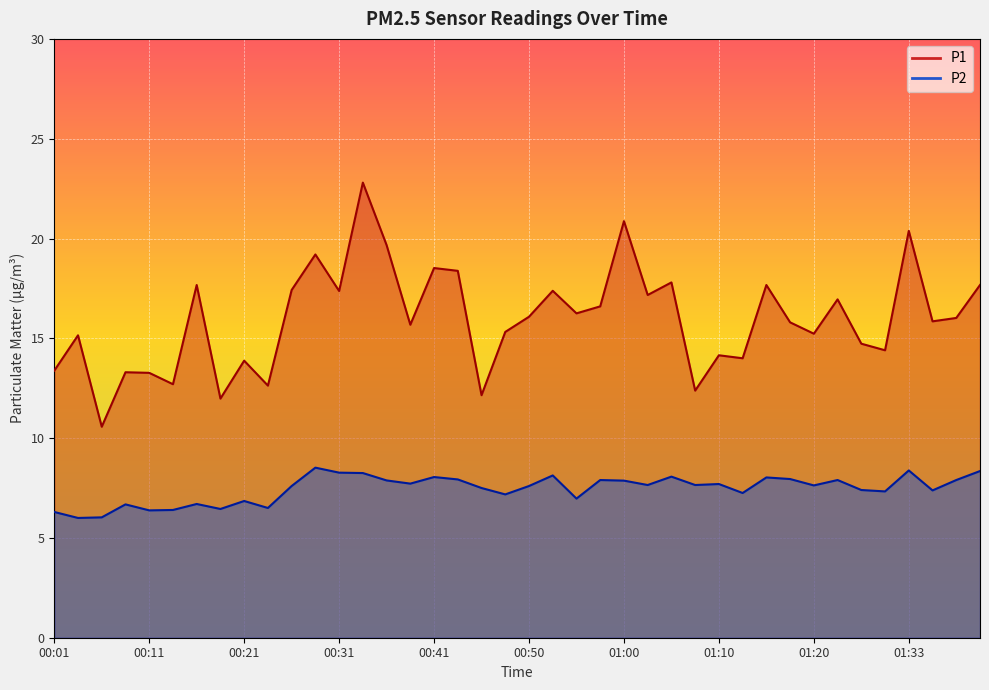

At which category is the sum across all series the highest?

00:33